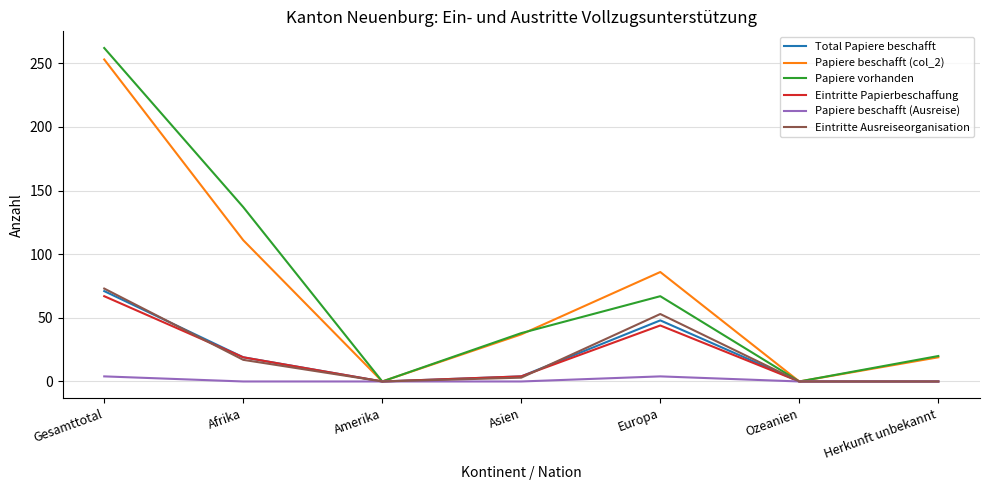

What is the difference between the highest and lowest values at Gesamttotal?

258